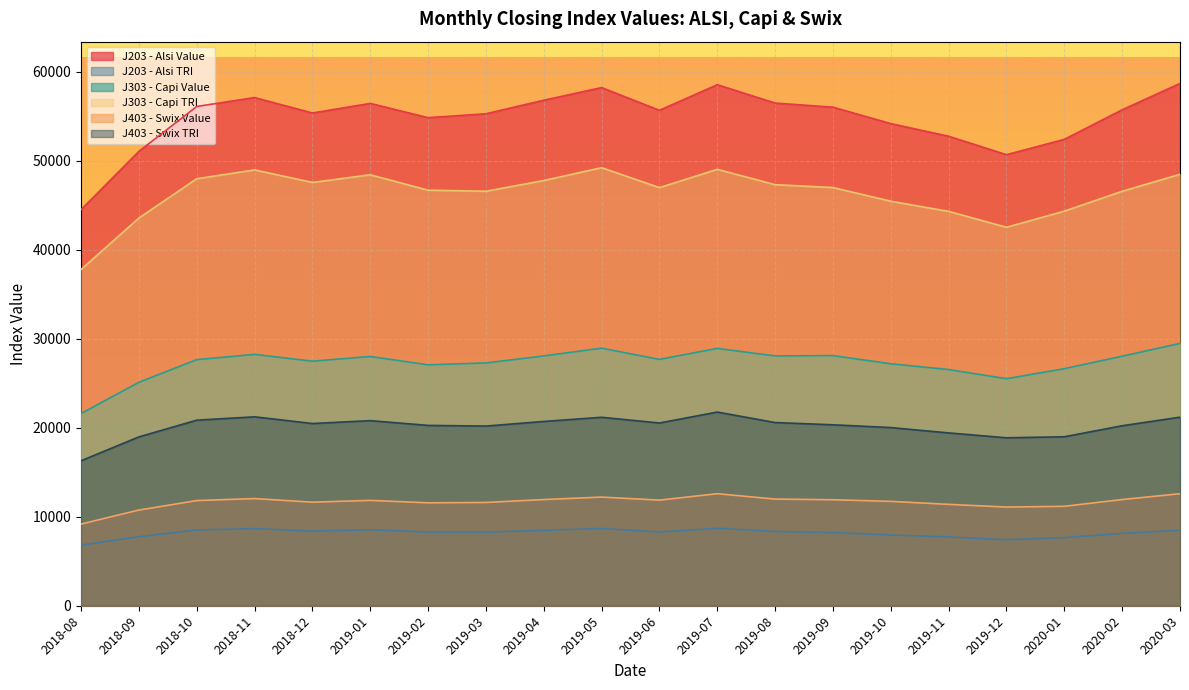

How many data points in J203 - Alsi TRI are less than 8277?

9